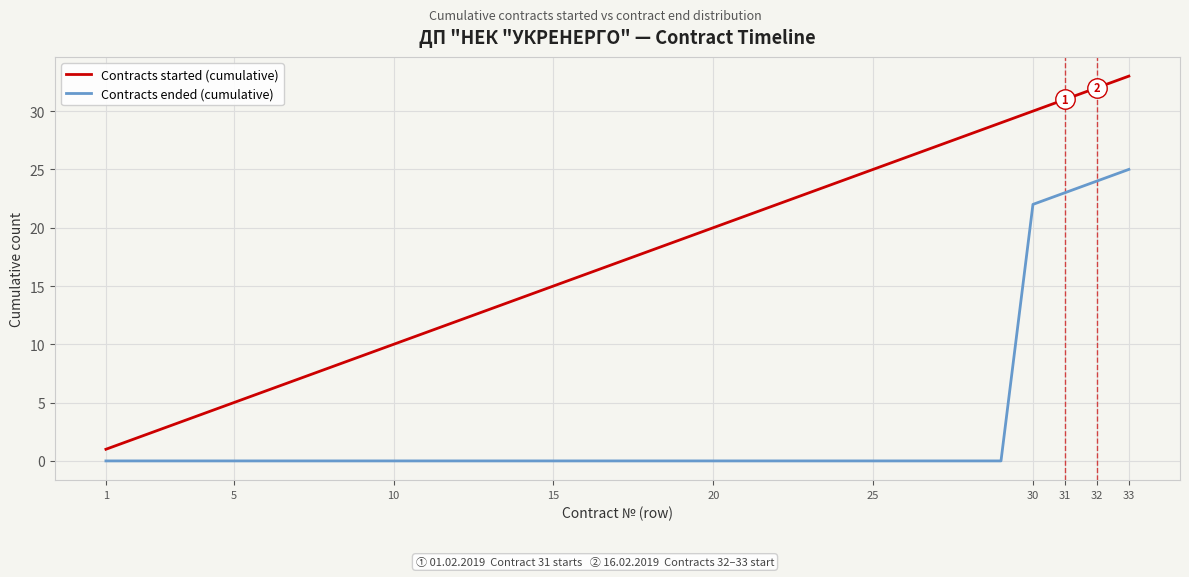

What are all the series names shown in the legend?

Contracts started (cumulative), Contracts ended (cumulative)